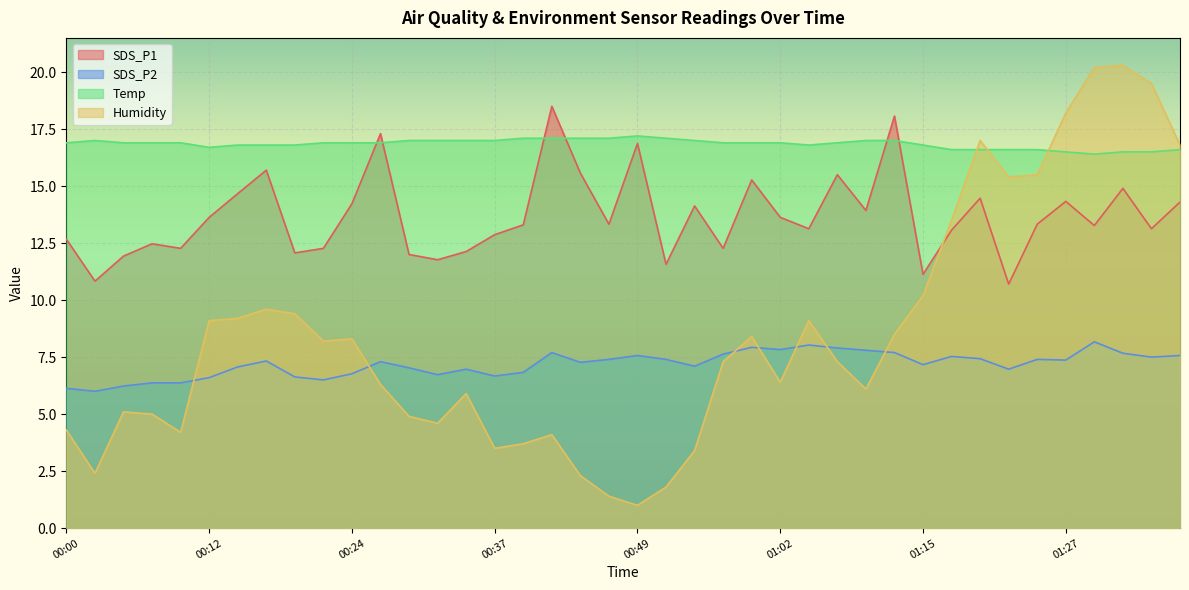

What position from the left is 01:30?

37